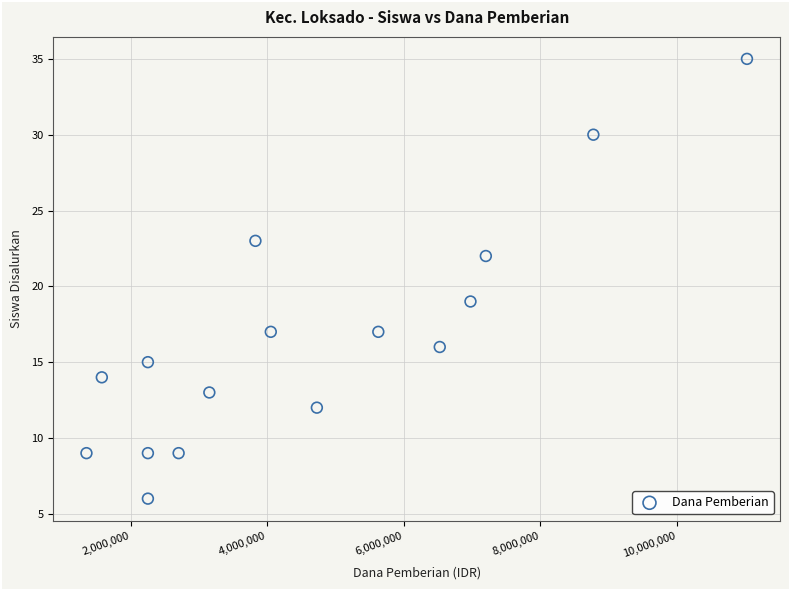

What is the range of Y values (max minus min)?

29